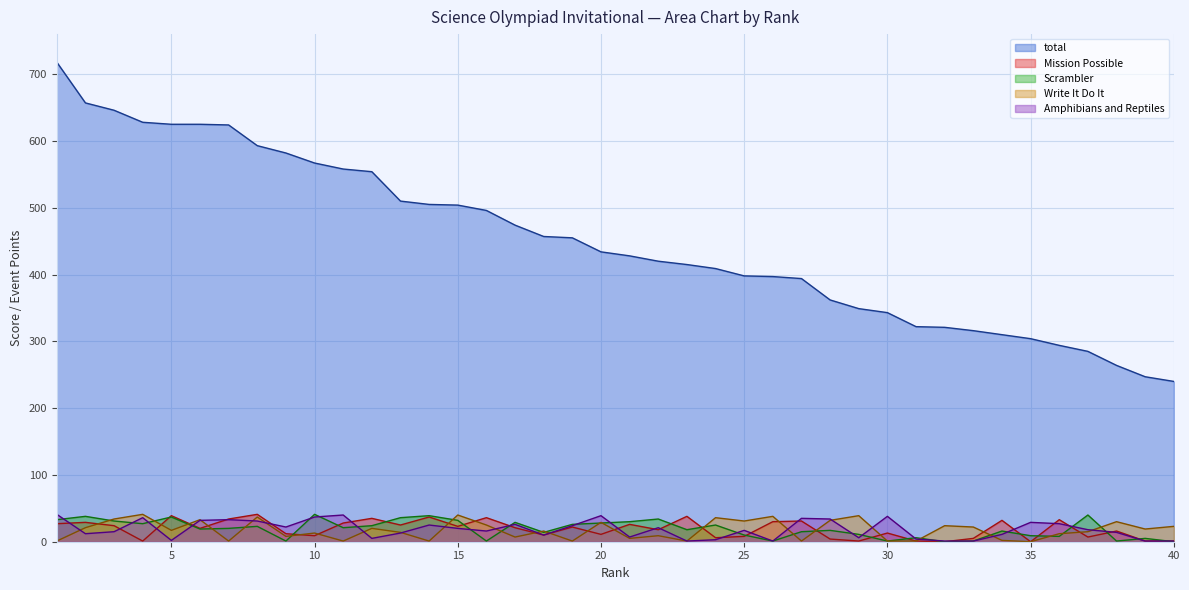

Where is the first local maximum for Amphibians and Reptiles?

4